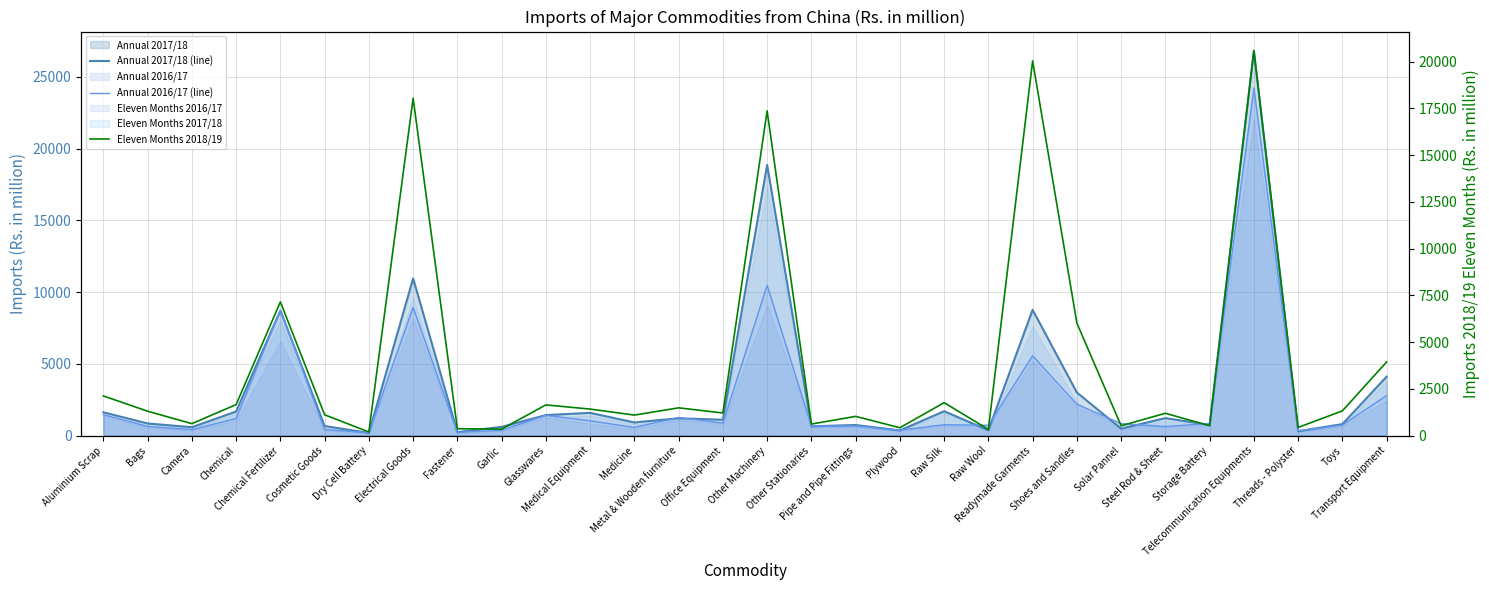

Reading right to left, what are all the values shown in this chart?

Annual 2017/18 (line): 4109.9	798.7	302.8	26825.0	741.7	1215.4	480.5	2998.6	8763.7	372.4	1695.8	359.7	735.7	646.8	18863.4	1103.3	1202.2	915.1	1583.7	1426.2	604.3	239.4	10951.7	181.2	665.6	8721.0	1675.9	582.5	842.0	1622.5
Annual 2016/17 (line): 2787.4	734.7	331.9	24230.6	837.9	632.9	832.2	2176.4	5559.8	719.5	755.1	380.6	666.0	668.1	10475.8	868.4	1260.0	567.4	1027.8	1412.0	365.8	225.7	8929.7	203.1	418.3	8745.6	1191.3	410.1	636.8	1451.1
Eleven Months 2018/19: 3938.4	1320.4	434.4	20596.5	525.3	1192.1	523.2	6017.3	20046.3	327.7	1759.6	418.3	1026.2	614.7	17372.3	1207.5	1483.5	1094.8	1416.2	1639.9	344.1	365.7	18052.0	192.3	1110.6	7152.9	1656.8	636.1	1302.4	2120.3